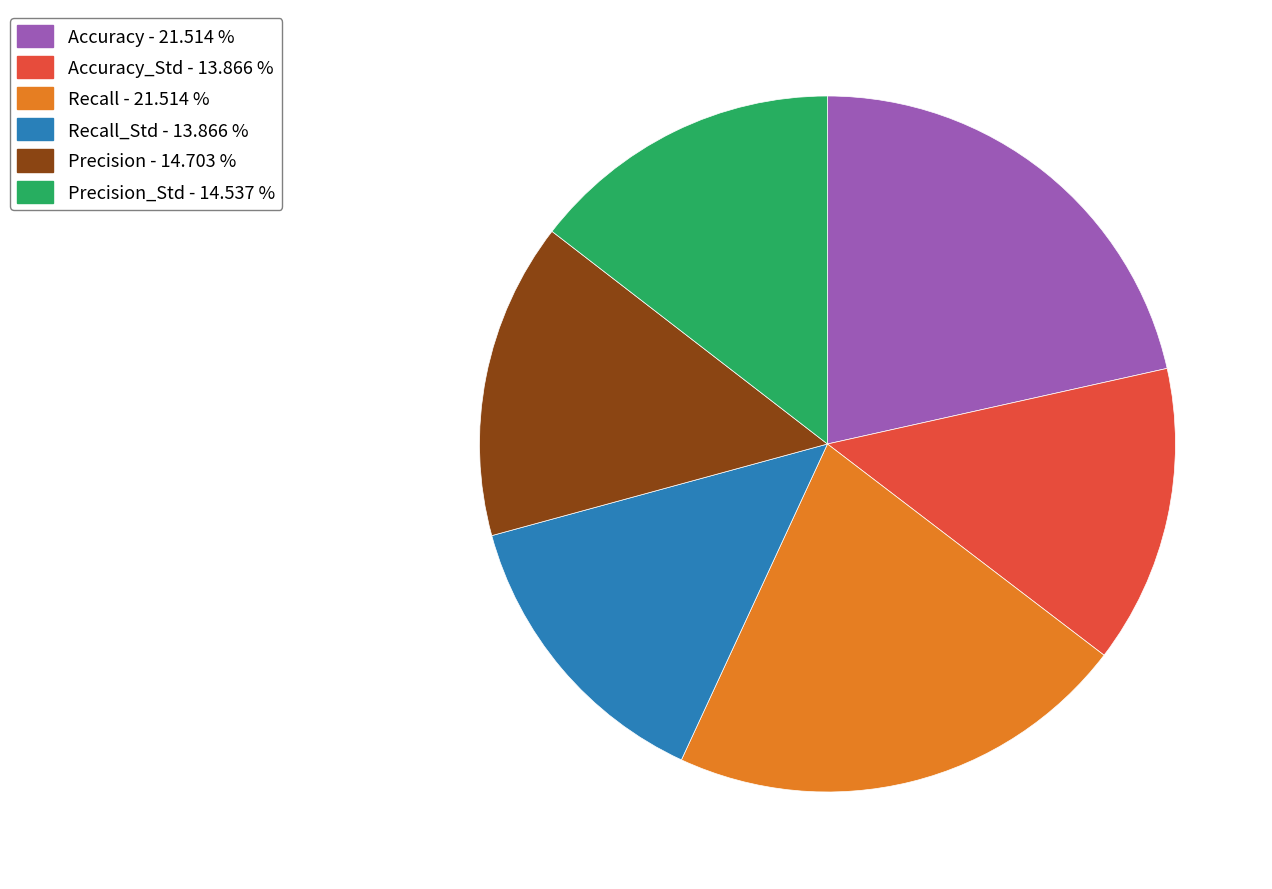

Which has a higher value, Recall - 21.514 % or Accuracy_Std - 13.866 %?

Recall - 21.514 %